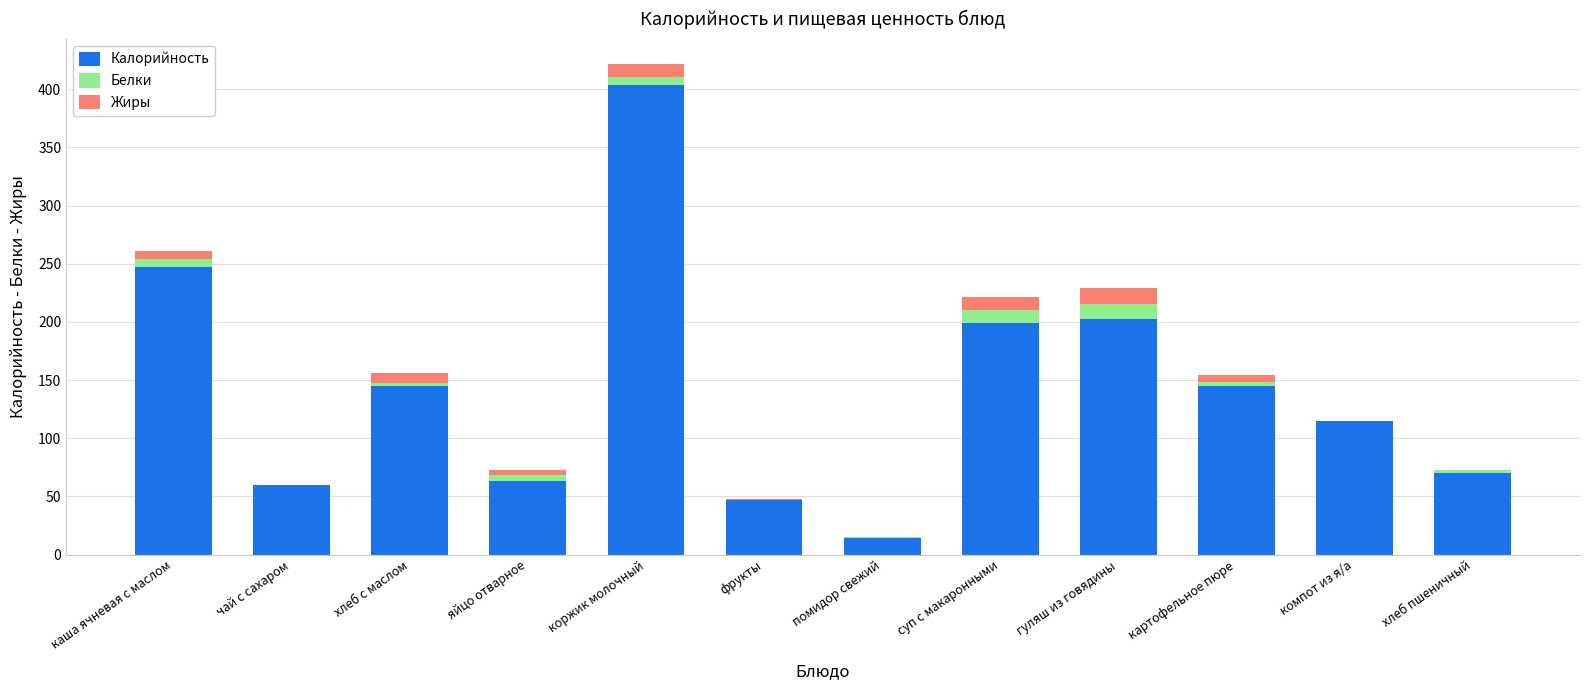

At which category is the sum across all series the highest?

коржик молочный